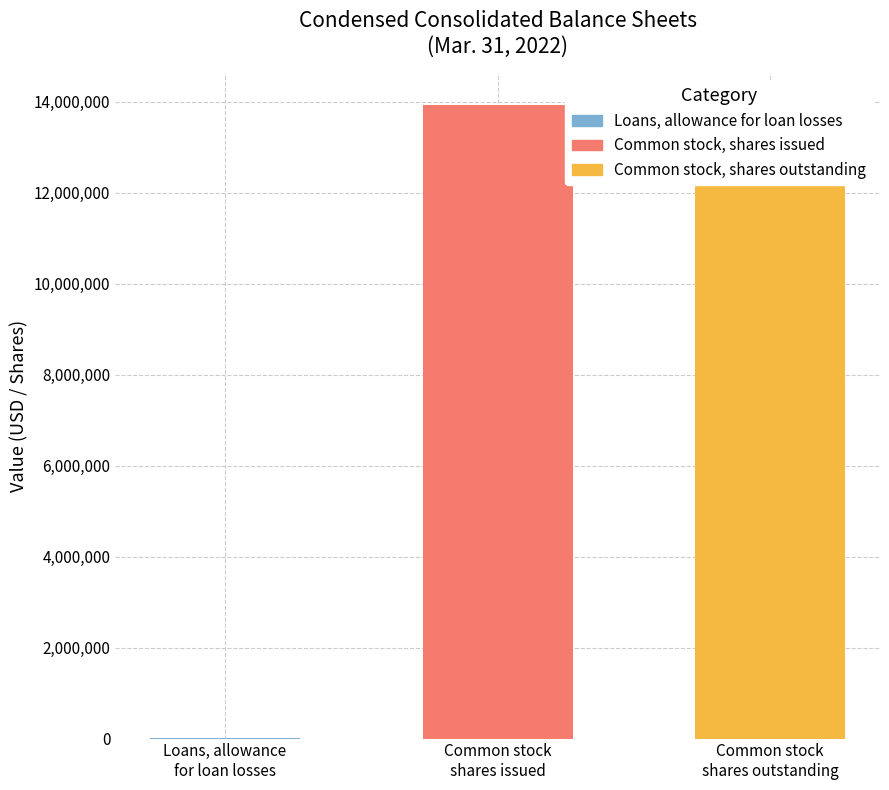

What is the greatest value displayed?

13929829